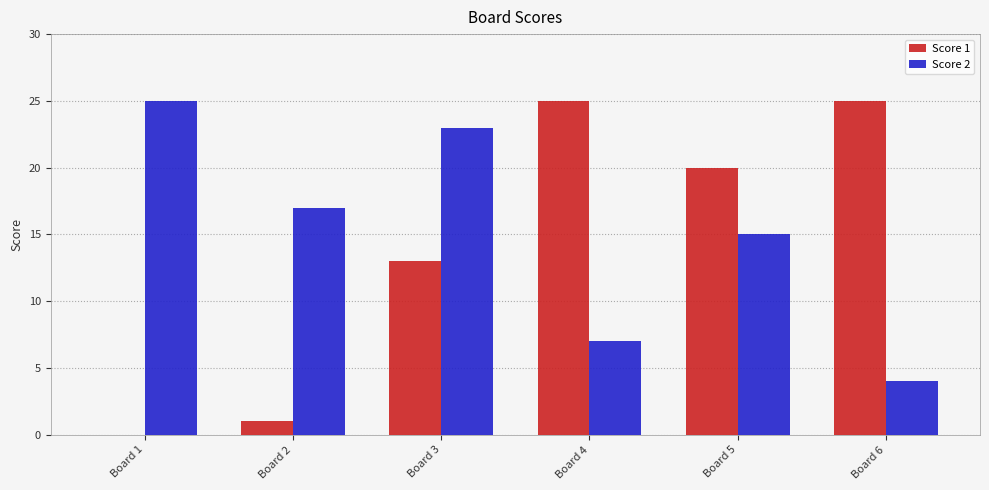

Which series has the widest spread of values?

Score 1